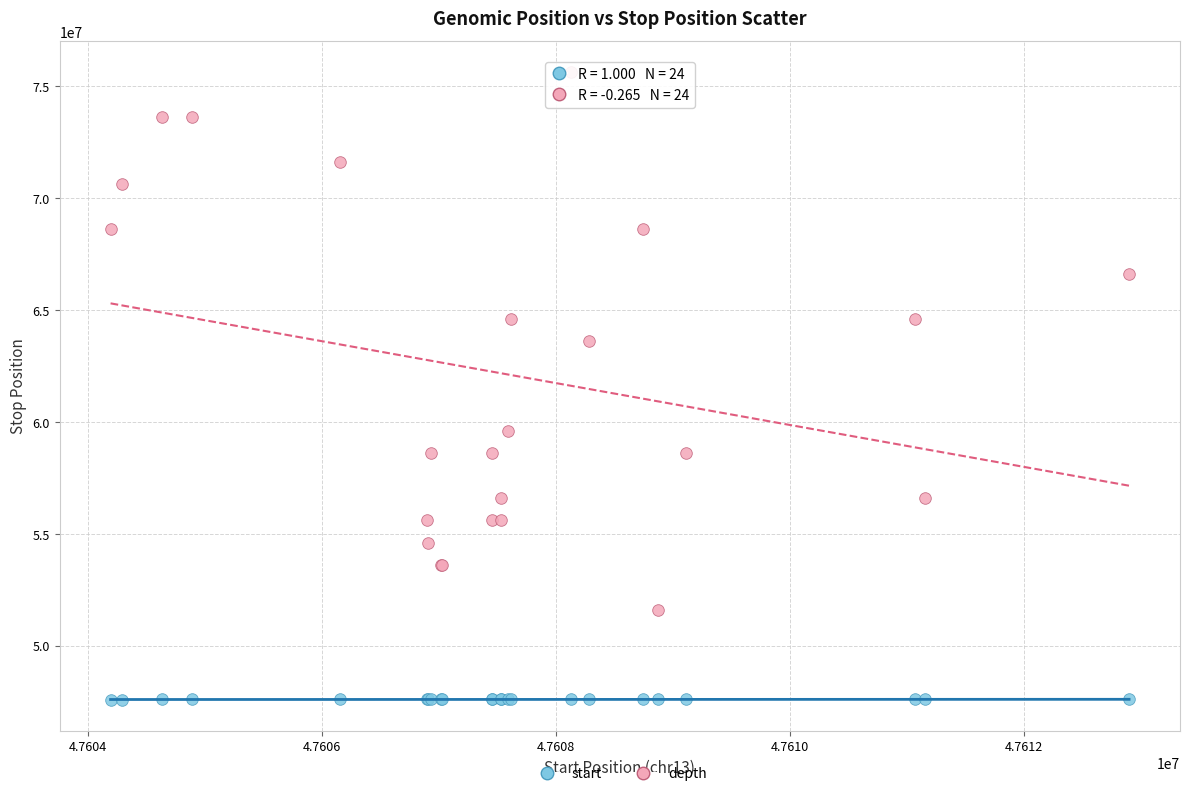

Which series contains the highest Y value?

depth